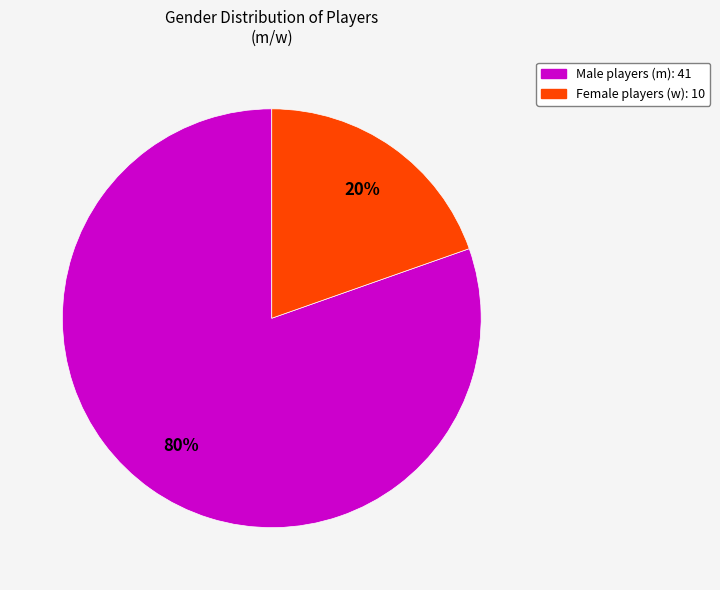

To the nearest percent, what is the average slice percentage?

50%